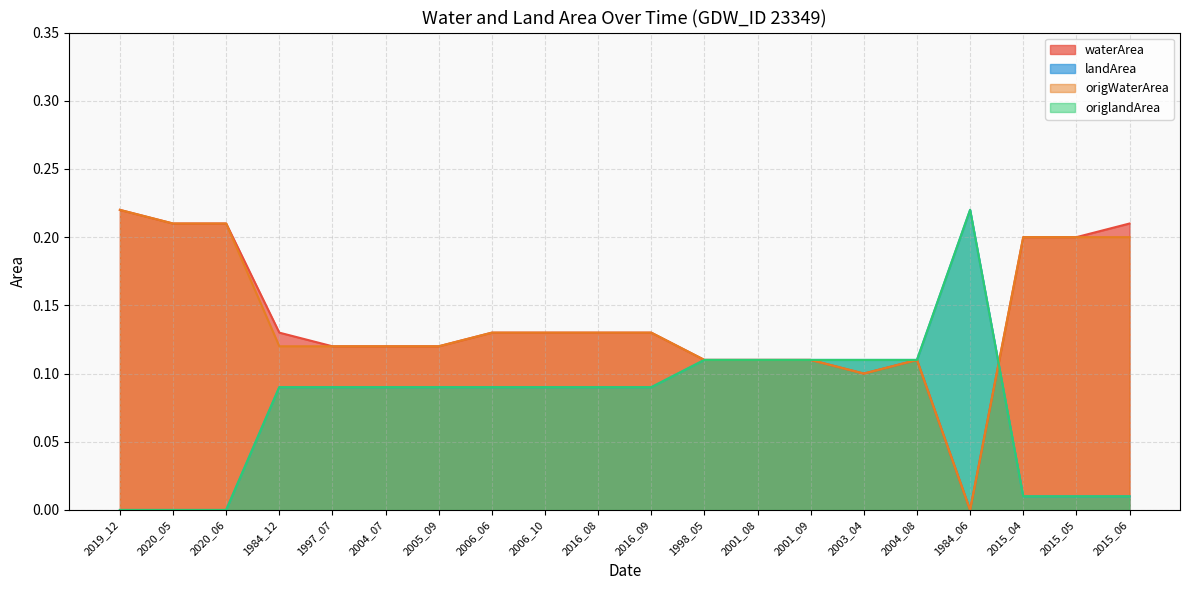

Reading right to left, transcribe all the data shown in this chart.

waterArea: 2015_06=0.2	2015_05=0.2	2015_04=0.2	1984_06=0.0	2004_08=0.1	2003_04=0.1	2001_09=0.1	2001_08=0.1	1998_05=0.1	2016_09=0.1	2016_08=0.1	2006_10=0.1	2006_06=0.1	2005_09=0.1	2004_07=0.1	1997_07=0.1	1984_12=0.1	2020_06=0.2	2020_05=0.2	2019_12=0.2
landArea: 2015_06=0.0	2015_05=0.0	2015_04=0.0	1984_06=0.2	2004_08=0.1	2003_04=0.1	2001_09=0.1	2001_08=0.1	1998_05=0.1	2016_09=0.1	2016_08=0.1	2006_10=0.1	2006_06=0.1	2005_09=0.1	2004_07=0.1	1997_07=0.1	1984_12=0.1	2020_06=0.0	2020_05=0.0	2019_12=0.0
origWaterArea: 2015_06=0.2	2015_05=0.2	2015_04=0.2	1984_06=0.0	2004_08=0.1	2003_04=0.1	2001_09=0.1	2001_08=0.1	1998_05=0.1	2016_09=0.1	2016_08=0.1	2006_10=0.1	2006_06=0.1	2005_09=0.1	2004_07=0.1	1997_07=0.1	1984_12=0.1	2020_06=0.2	2020_05=0.2	2019_12=0.2
origlandArea: 2015_06=0.0	2015_05=0.0	2015_04=0.0	1984_06=0.2	2004_08=0.1	2003_04=0.1	2001_09=0.1	2001_08=0.1	1998_05=0.1	2016_09=0.1	2016_08=0.1	2006_10=0.1	2006_06=0.1	2005_09=0.1	2004_07=0.1	1997_07=0.1	1984_12=0.1	2020_06=0.0	2020_05=0.0	2019_12=0.0